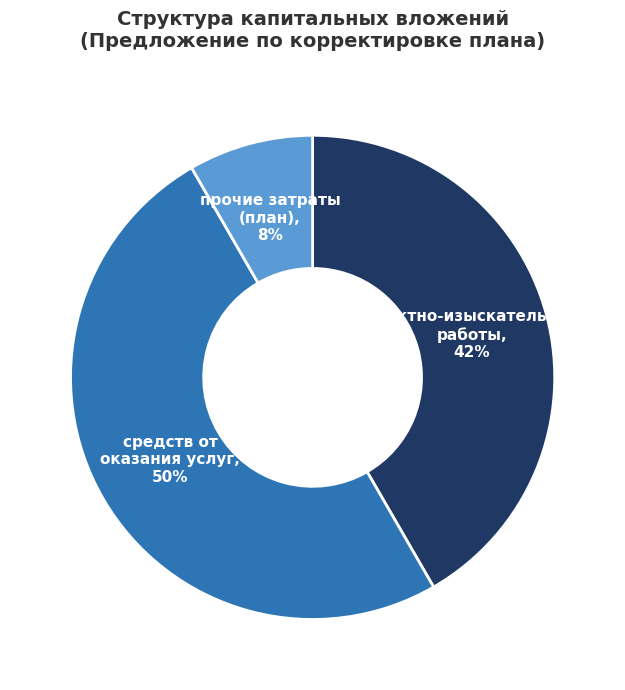

Which category has the smallest portion of the pie?

прочие затраты (план)